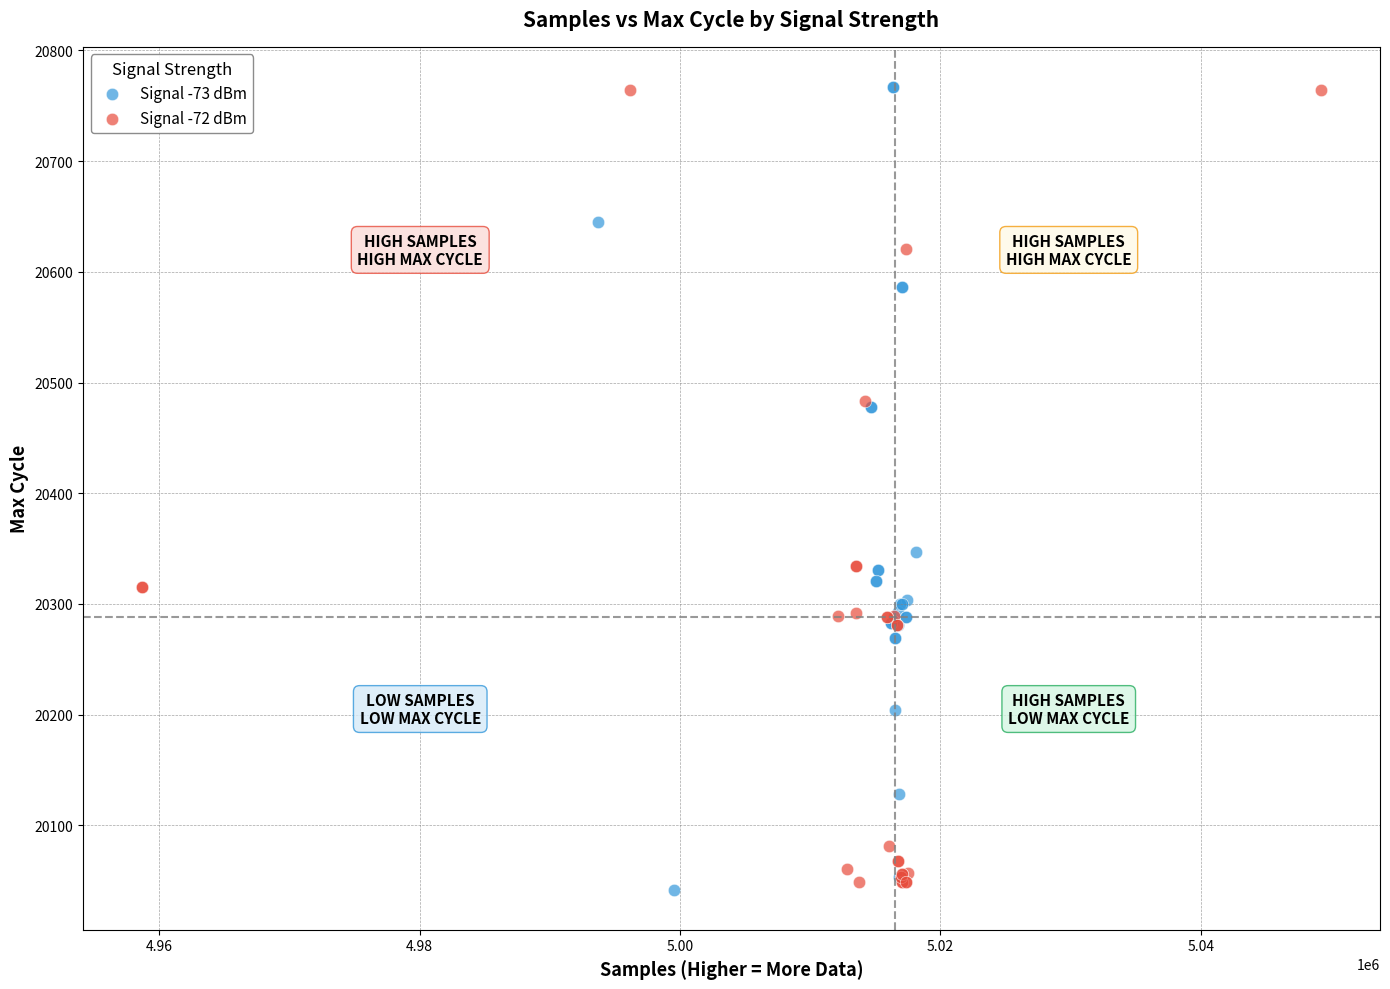

What are all the series names shown in the legend?

Signal -73 dBm, Signal -72 dBm